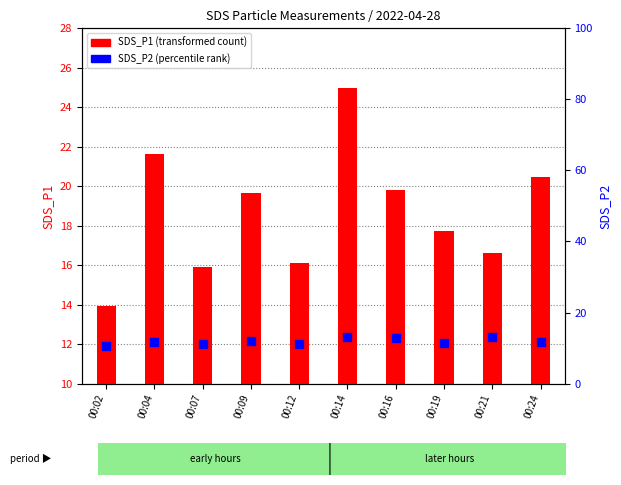

Which series contains the lowest Y value?

SDS_P2